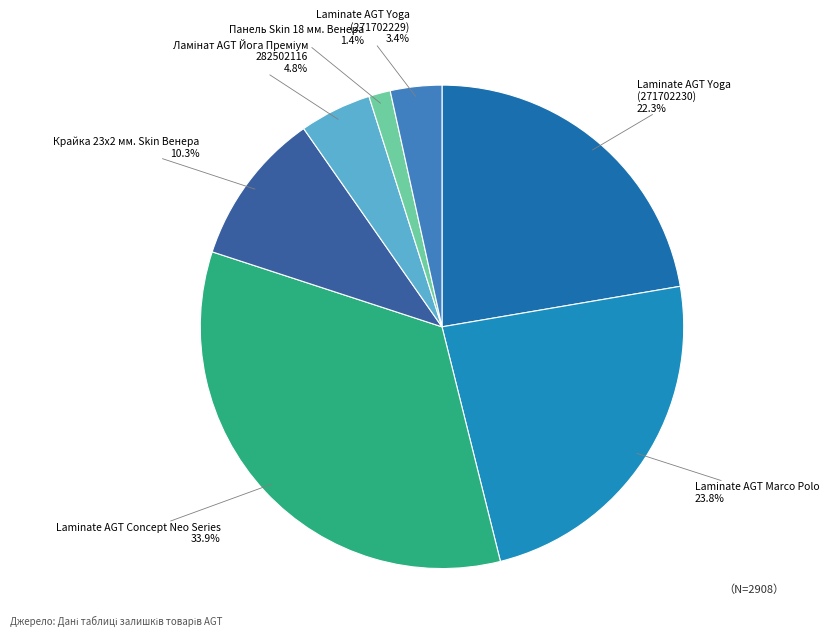

Is there any slice that represents more than half of the pie?

No